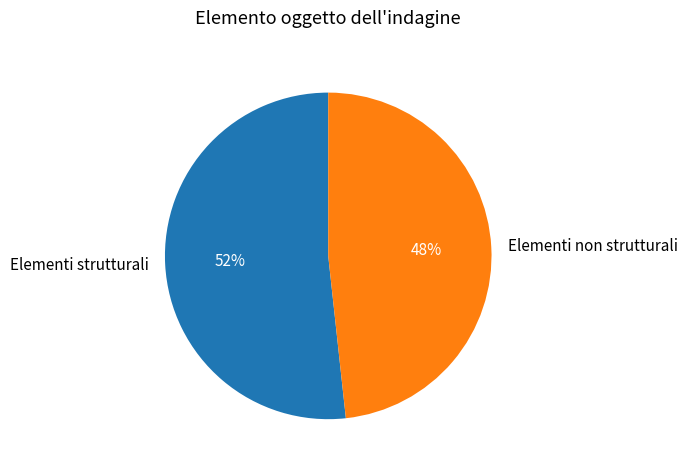

Which slice is the largest?

Elementi strutturali